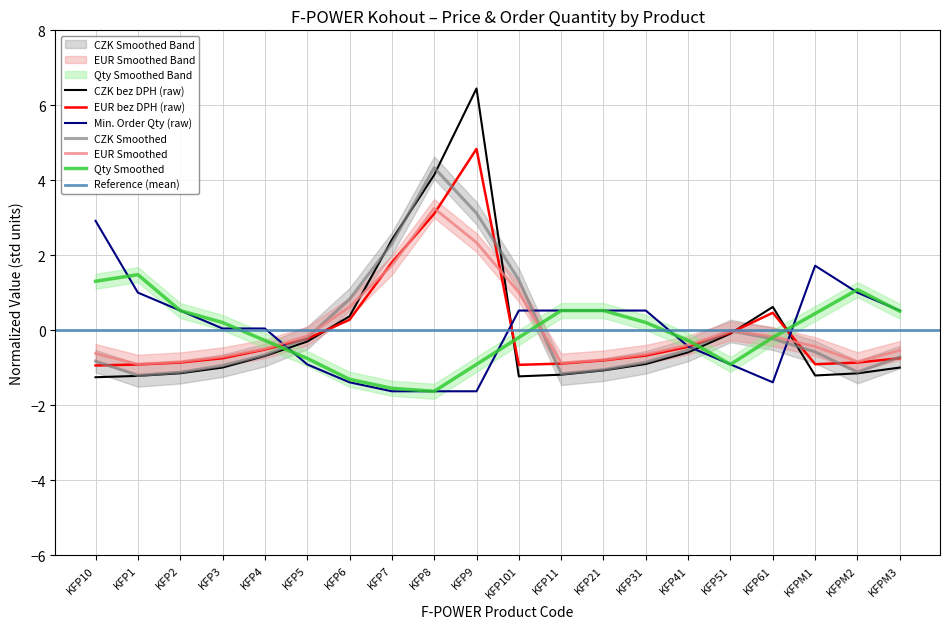

Is the value of CZK_BEZ_DPH at KFP4 greater than the value of MIN_ORDER_QTY at KFPM2?

No